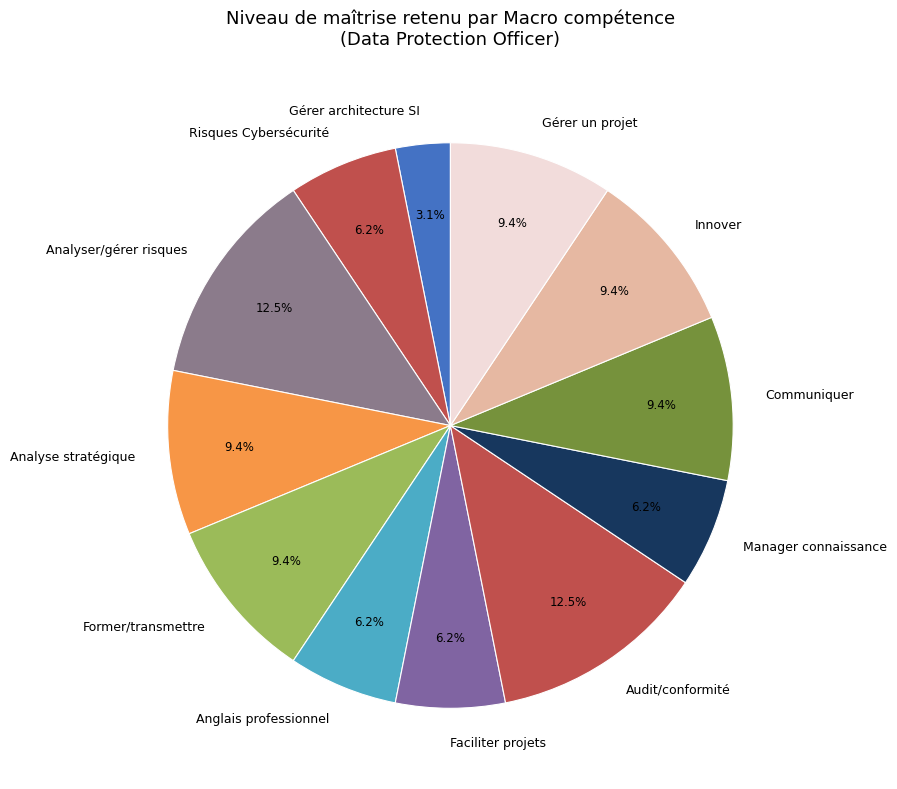

Is the sum of Communiquer and Risques Cybersécurité greater than half?

No